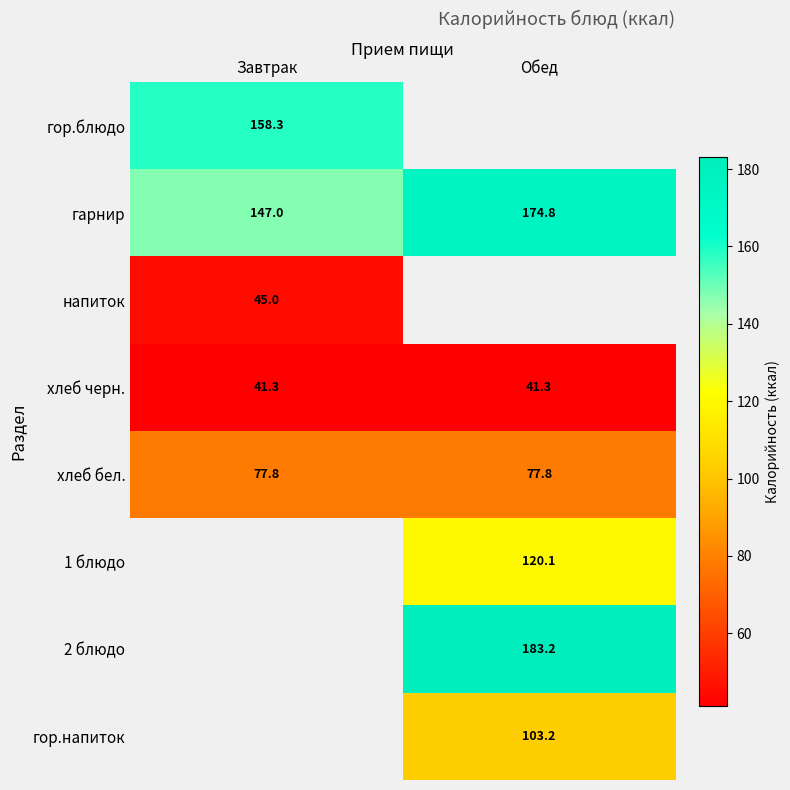

Is the value of 2 блюдо at Обед greater than the value of хлеб бел. at Завтрак?

Yes